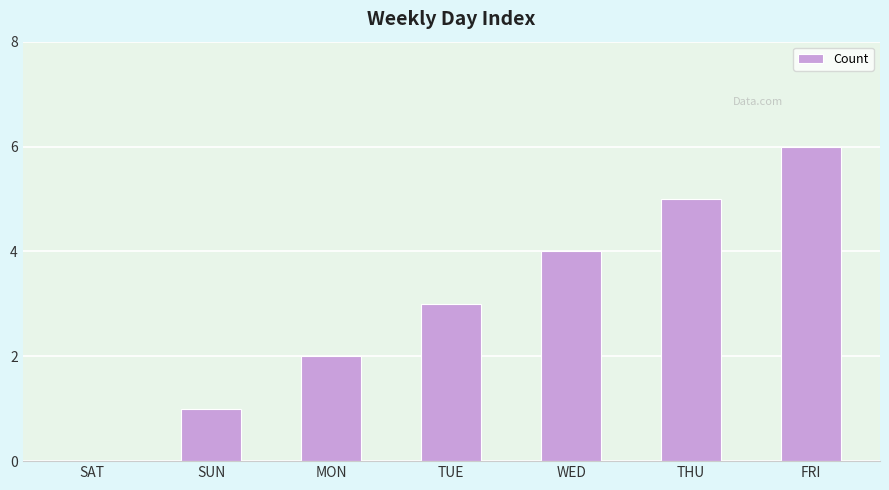

Reading left to right, list all the values displayed in this chart.

0	1	2	3	4	5	6